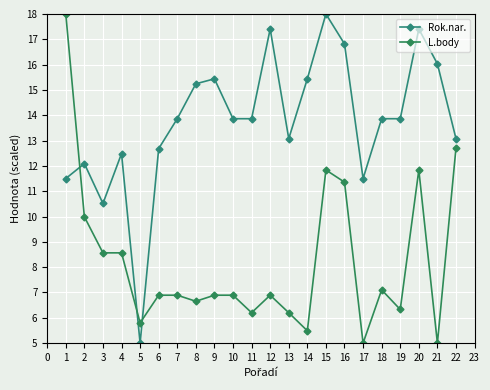

What is the value of the L.body point at the 3rd from the left?

8.6